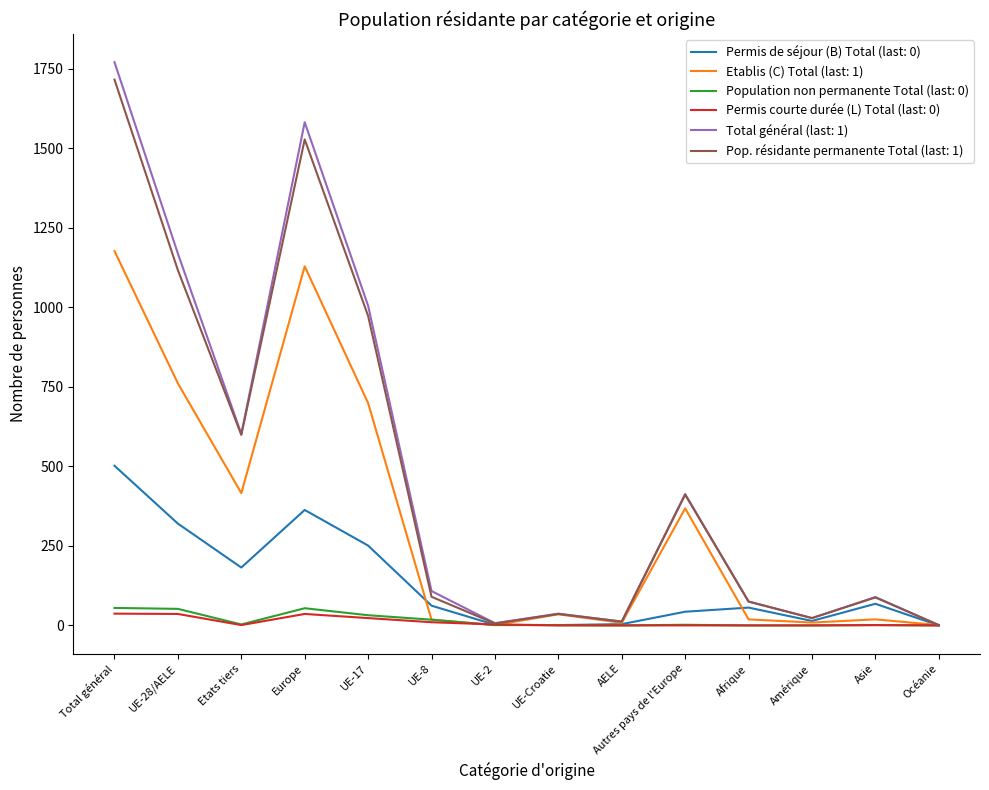

Is this an area chart (filled region under the line)?

No